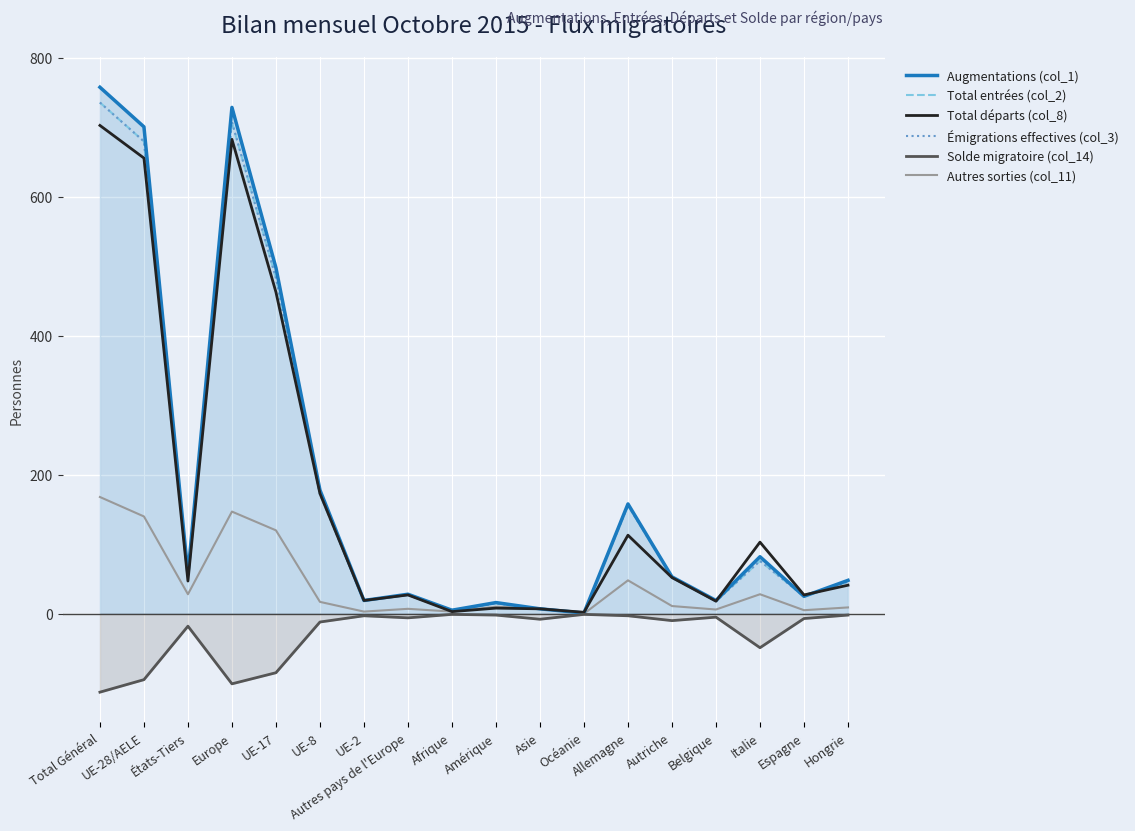

What position from the right is Afrique?

10